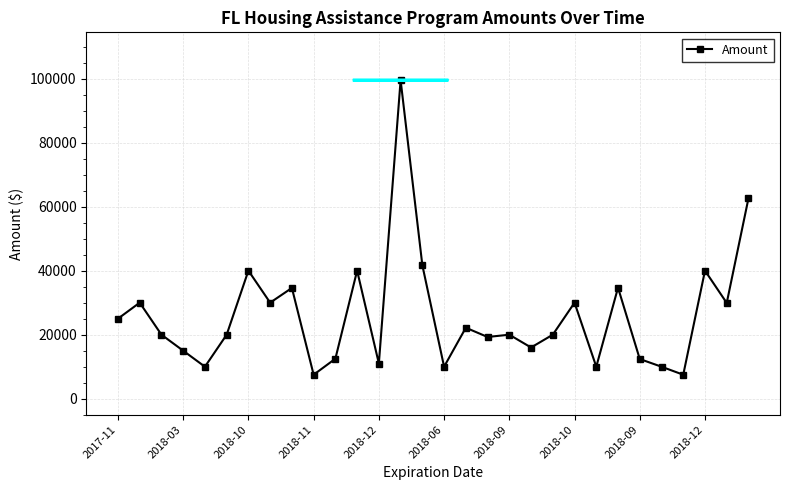

What is the average value?

26045